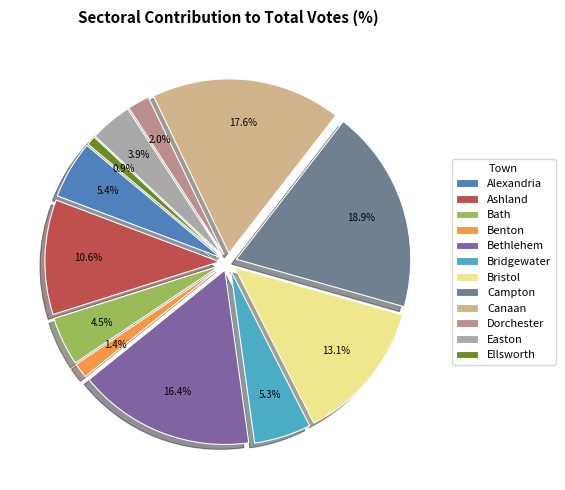

Which has a higher value, Bristol or Benton?

Bristol